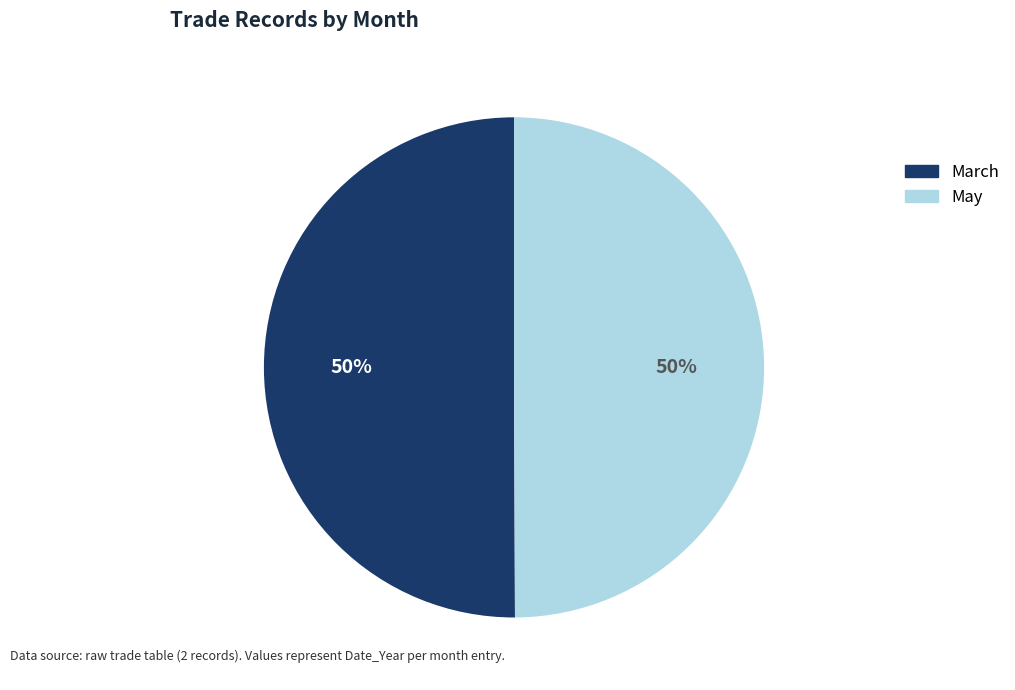

What is the ratio of the value at March to the value at May?

1.0